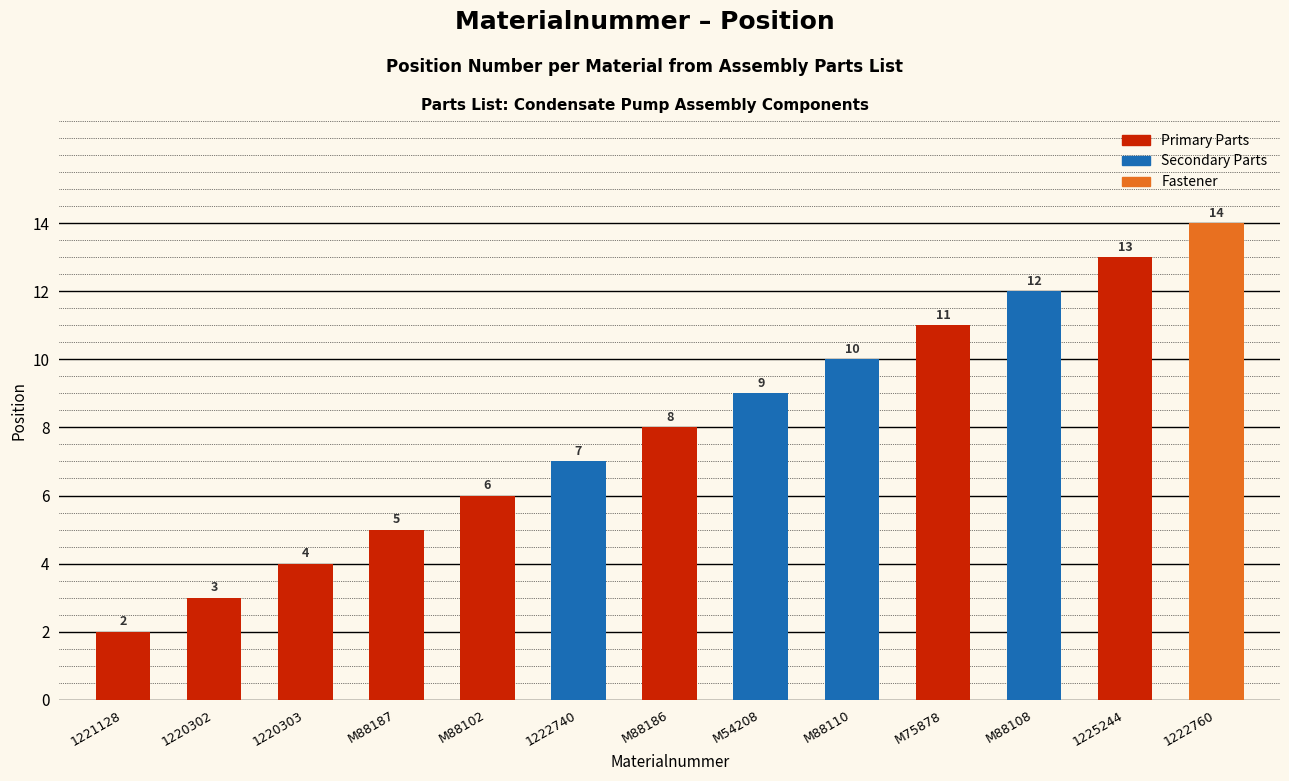

Reading left to right, list all the values displayed in this chart.

1221128=2	1220302=3	1220303=4	M88187=5	M88102=6	1222740=7	M88186=8	M54208=9	M88110=10	M75878=11	M88108=12	1225244=13	1222760=14